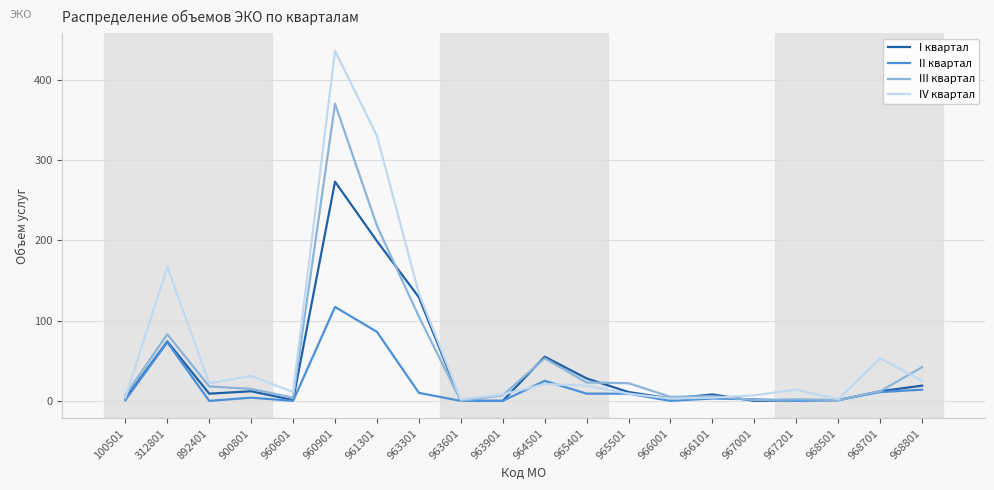

List the series in order of their peak value, highest first.

IV квартал, III квартал, I квартал, II квартал